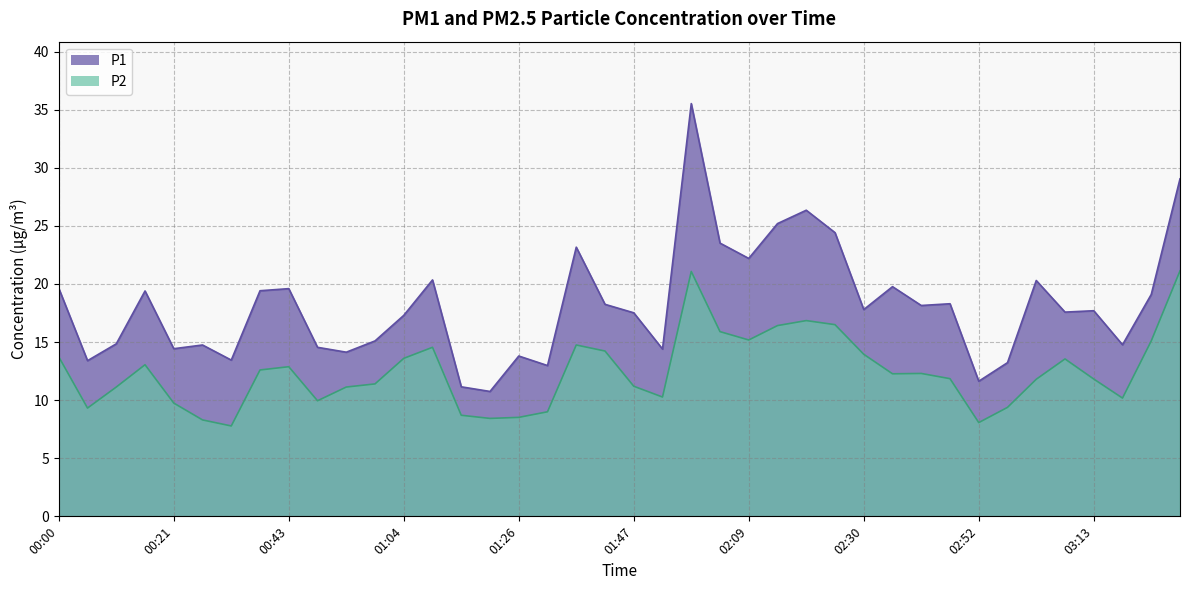

The value of P2 at 03:13 is 11.8. True or false?

True